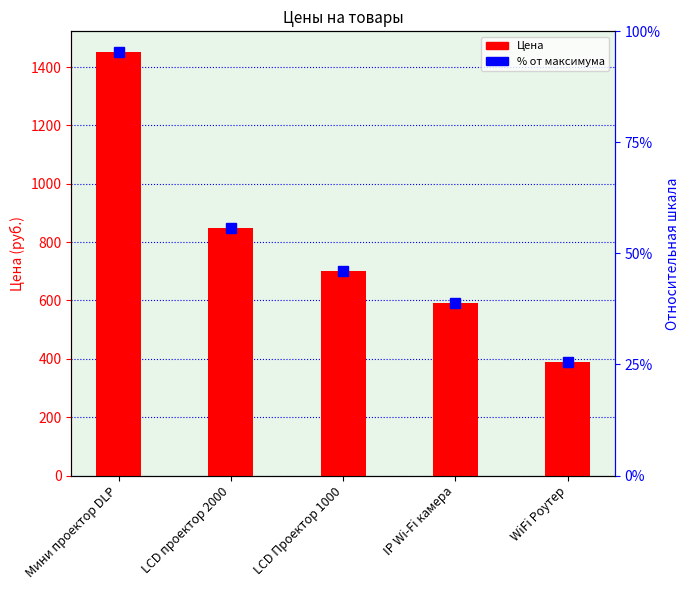

What is the approximate value at LCD Проектор 1000?

700